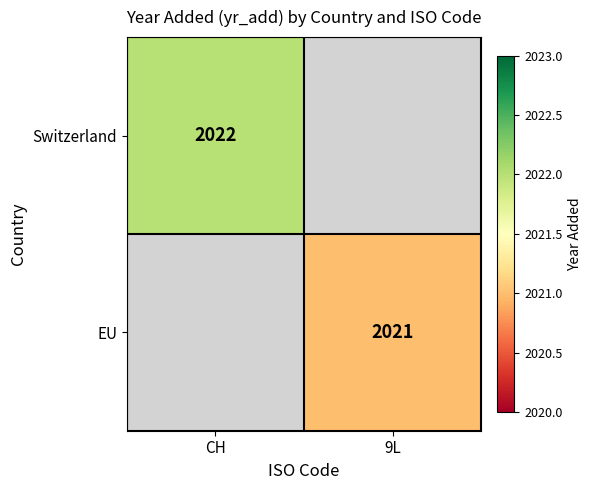

Is the value of EU at 9L greater than the value of Switzerland at CH?

No